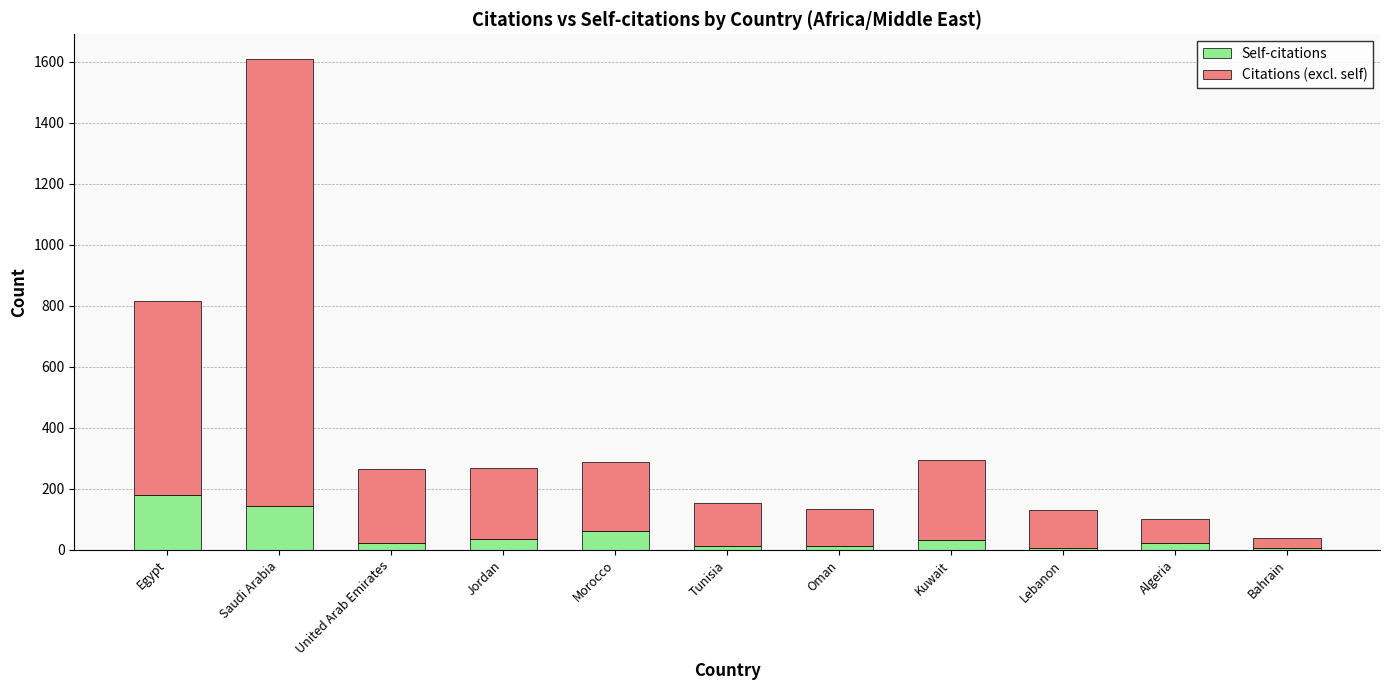

What is the sum of all Self-citations values?

535